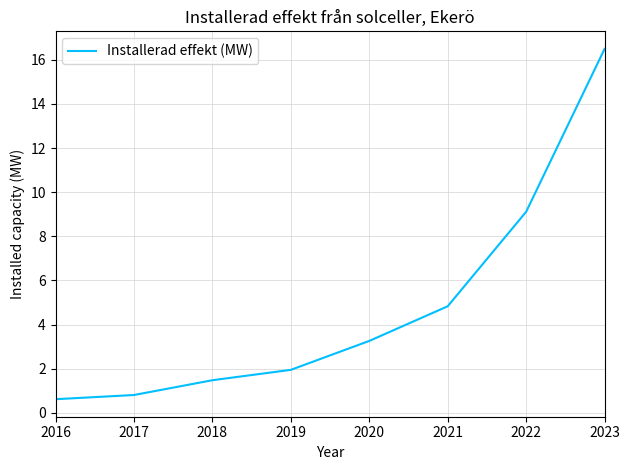

True or false: the data has more than 0 interior local peaks.

False